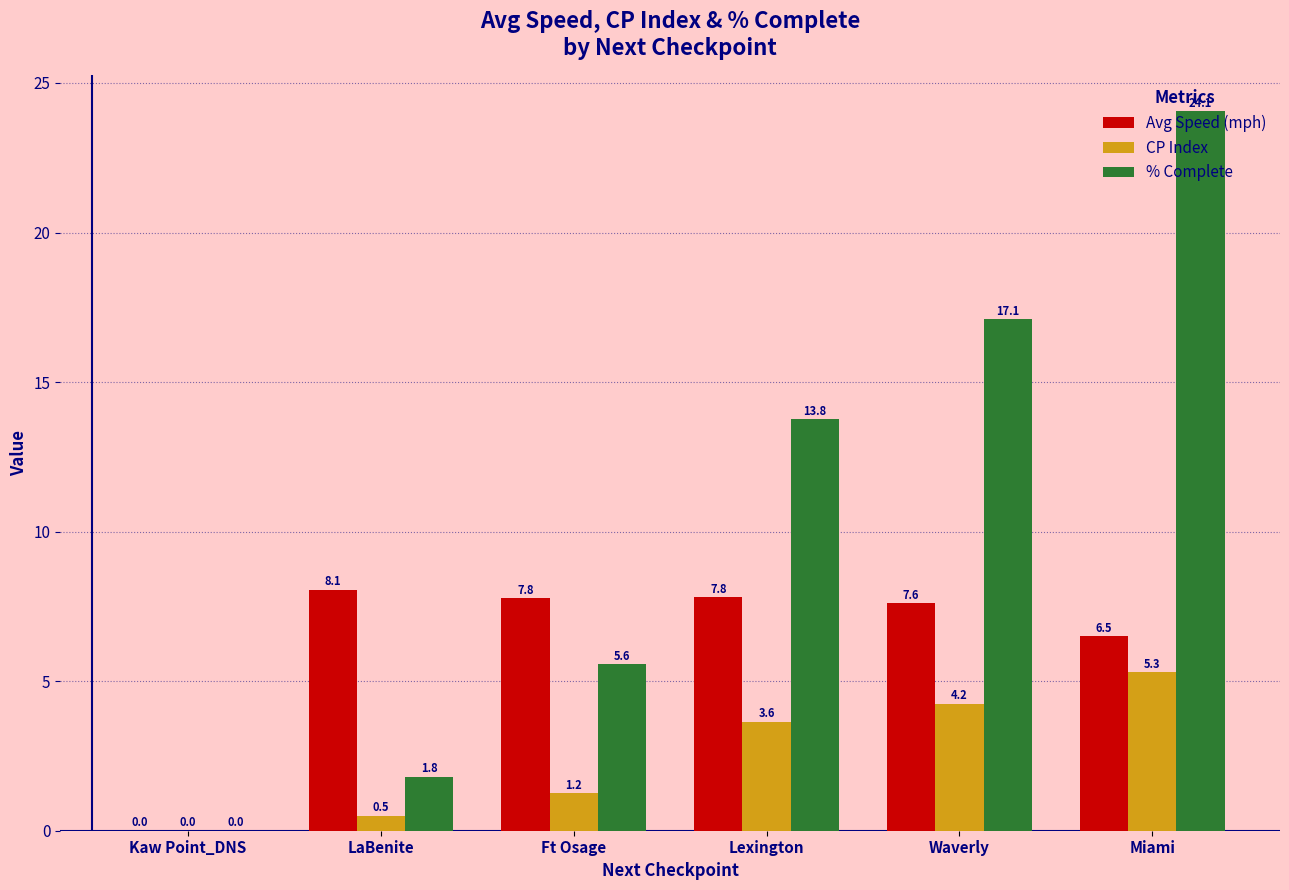

What is the sum of the % Complete values at Waverly and Kaw Point_DNS?

17.1